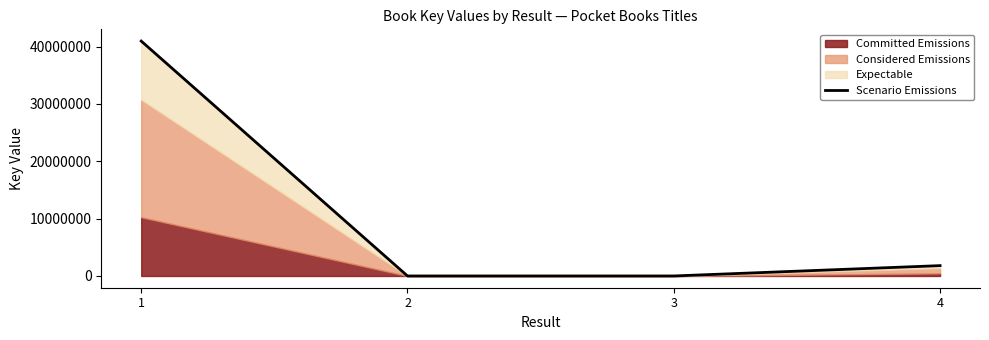

What is the ratio of the value at 4 to the value at 2?

521.4